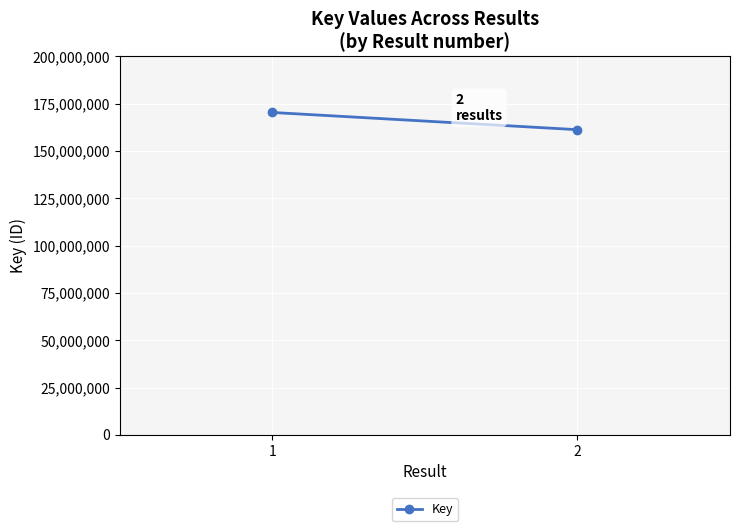

What is the sum of the values at 2 and 1?

331698796